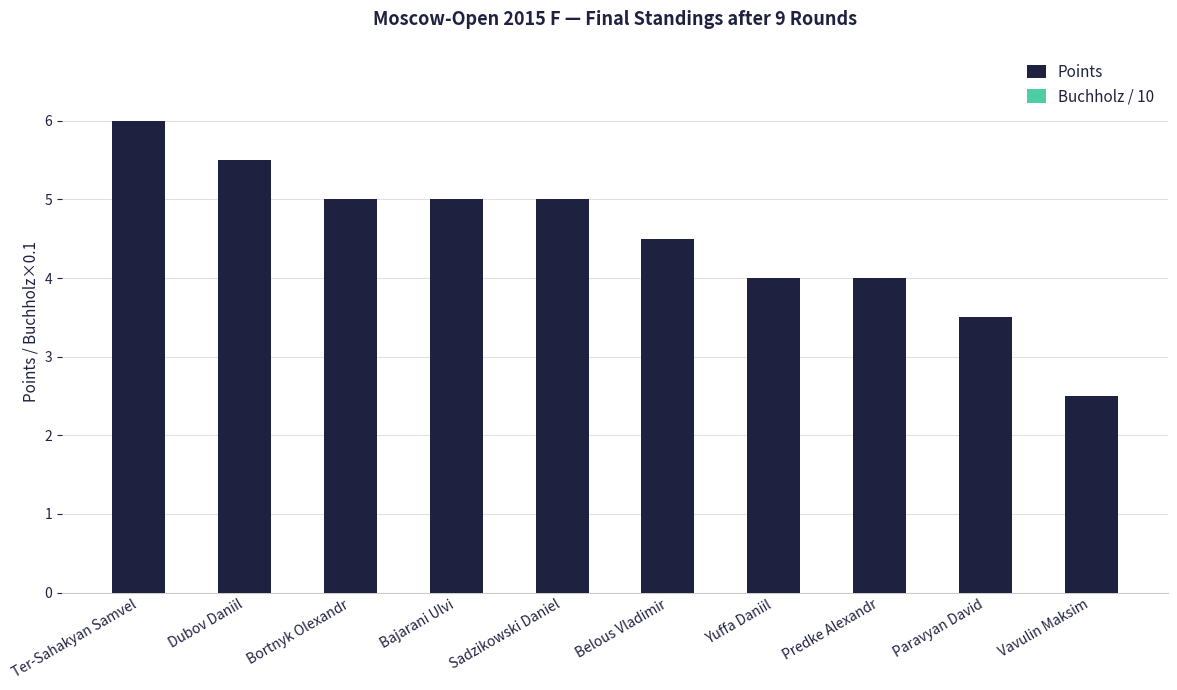

How many distinct data groups are displayed?

1